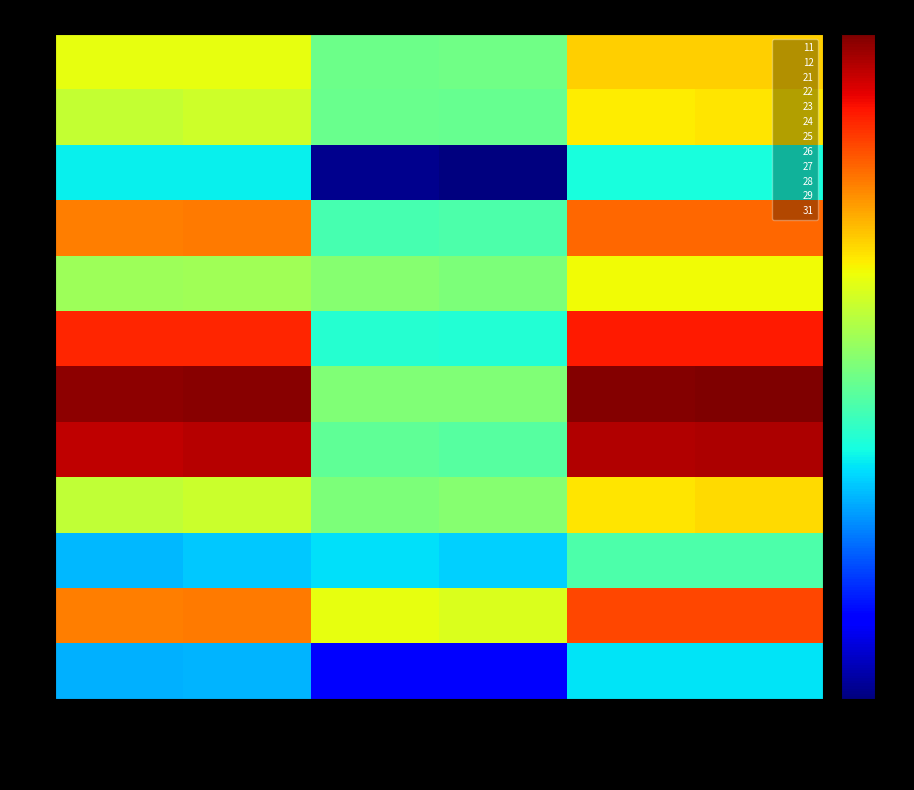

What is the minimum value shown in the chart?

123